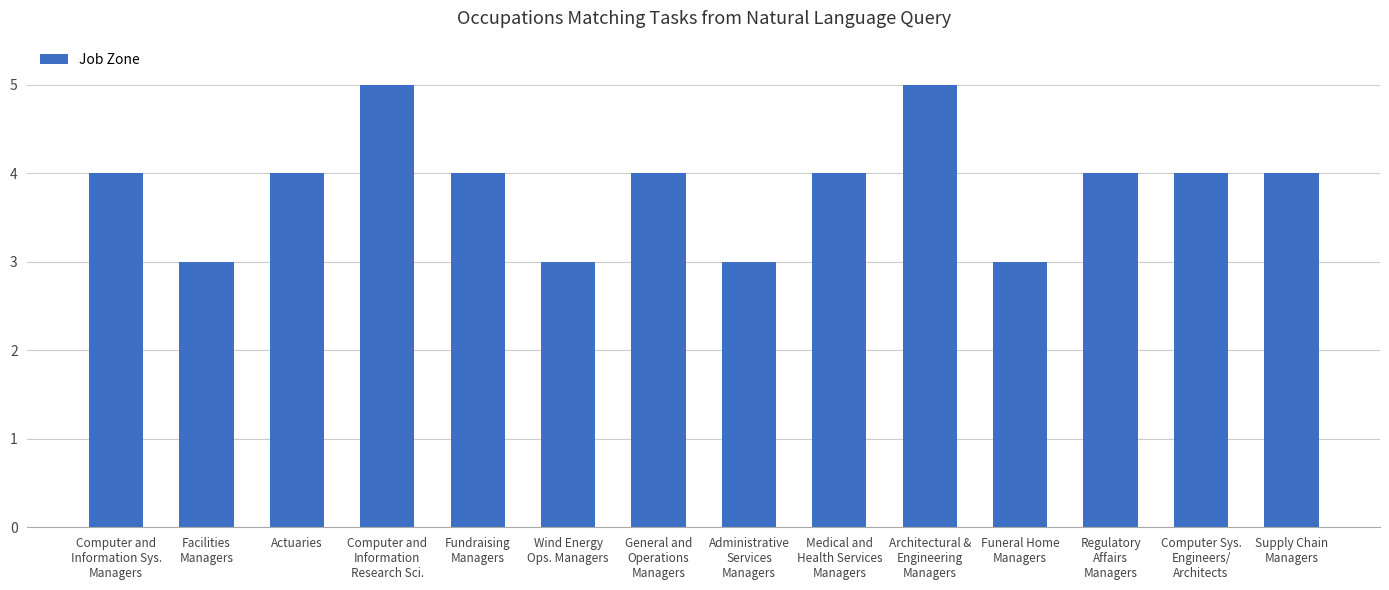

What is the average value?

4